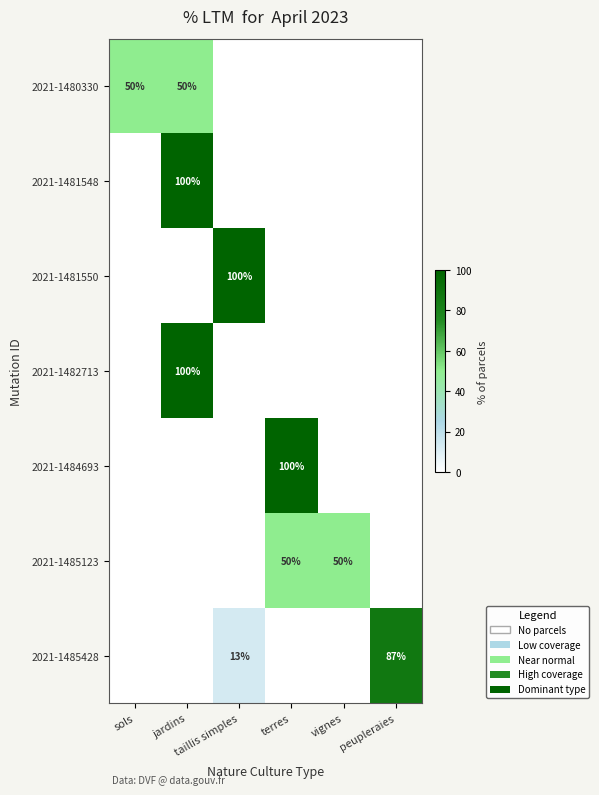

Which series changed the most between sols and taillis simples?

2021-1481550